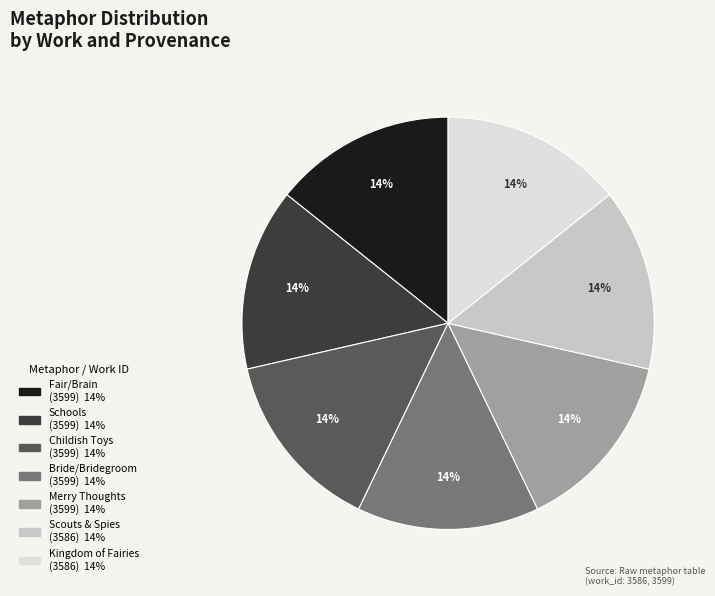

To the nearest percent, what is the average slice percentage?

14%